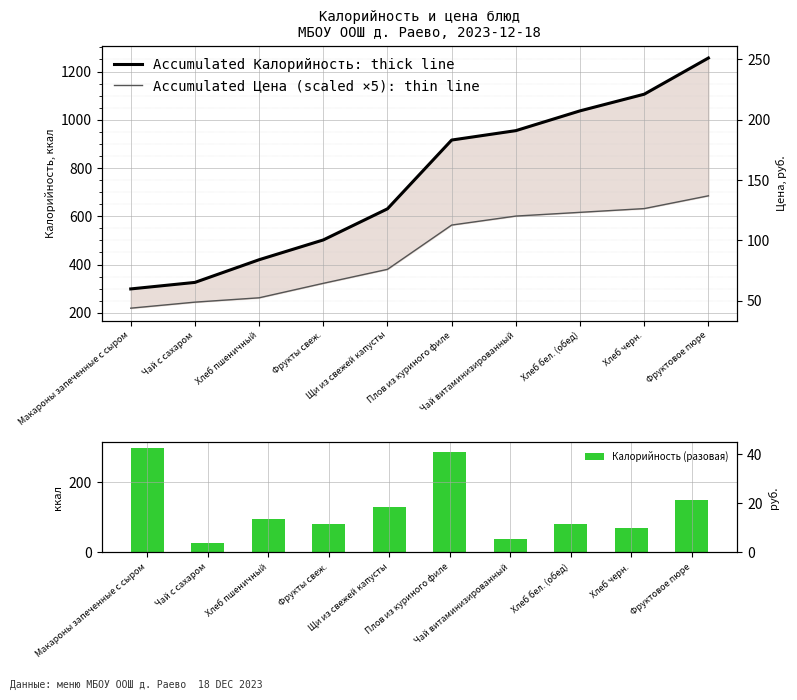

What is the label of the 3rd bar from the right?

Хлеб бел. (обед)